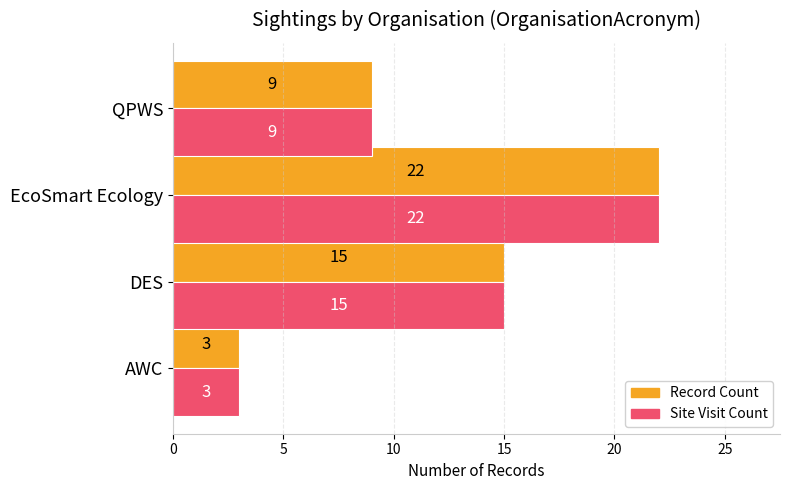

True or false: Record Count has a value of 21 at DES.

False